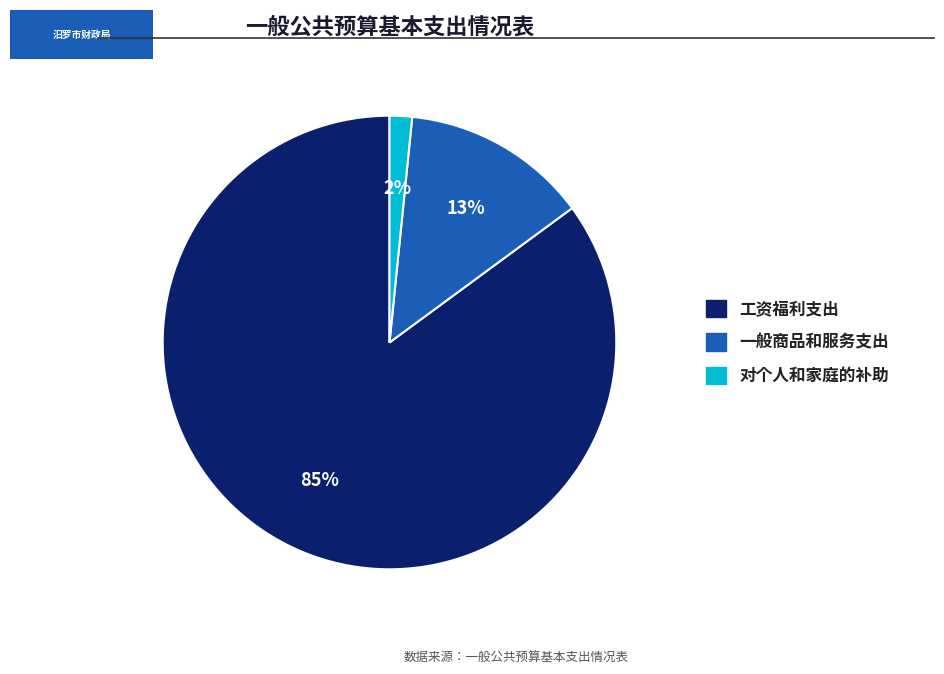

Rank the categories by value from lowest to highest.

对个人和家庭的补助, 一般商品和服务支出, 工资福利支出